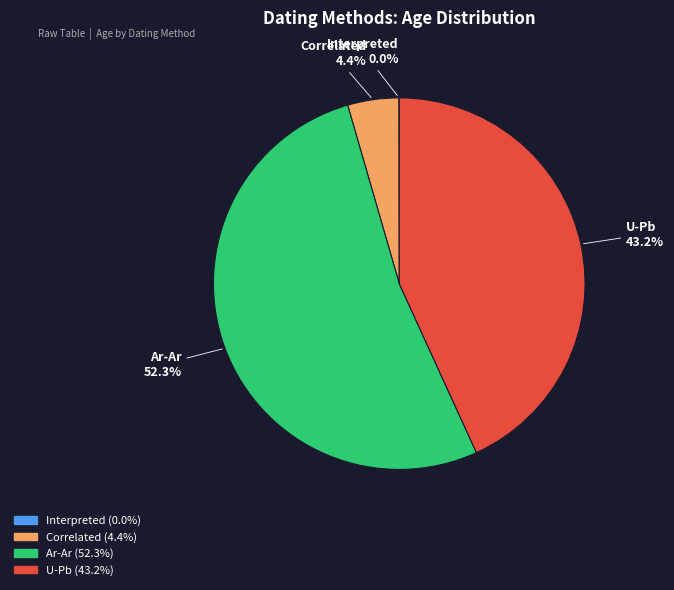

Does any single category account for the majority?

Yes